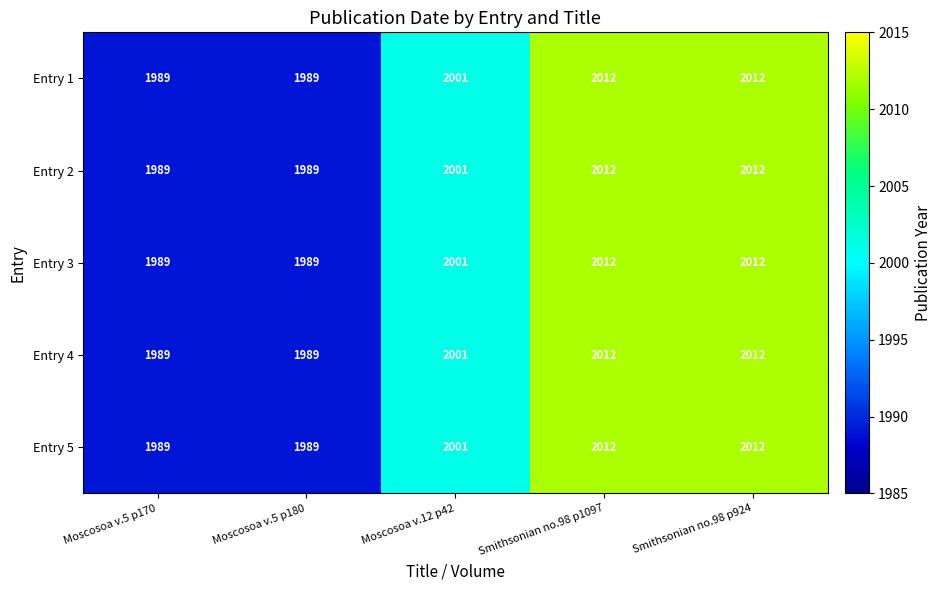

What is the lowest value of the Entry 3 series?

1989